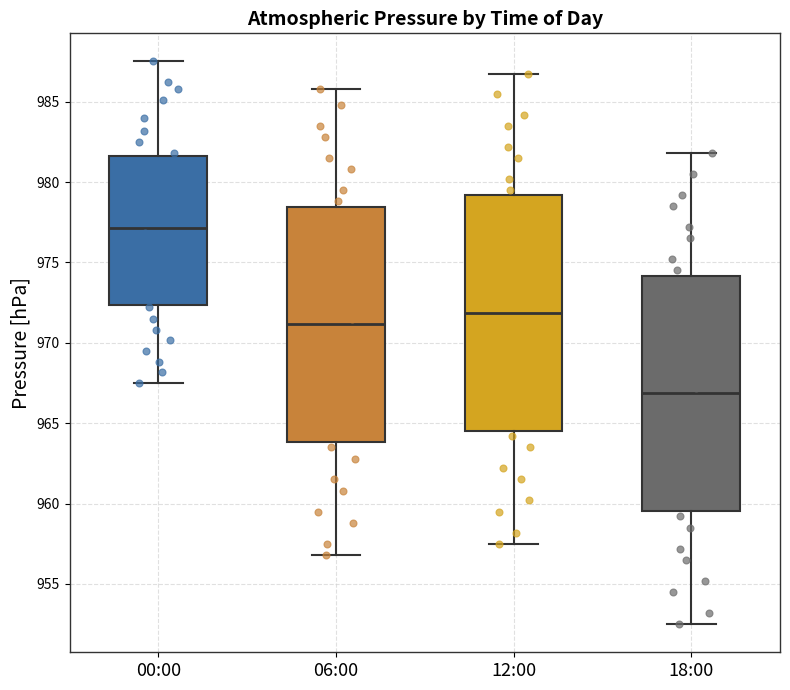

Which box's median line is the highest?

00:00